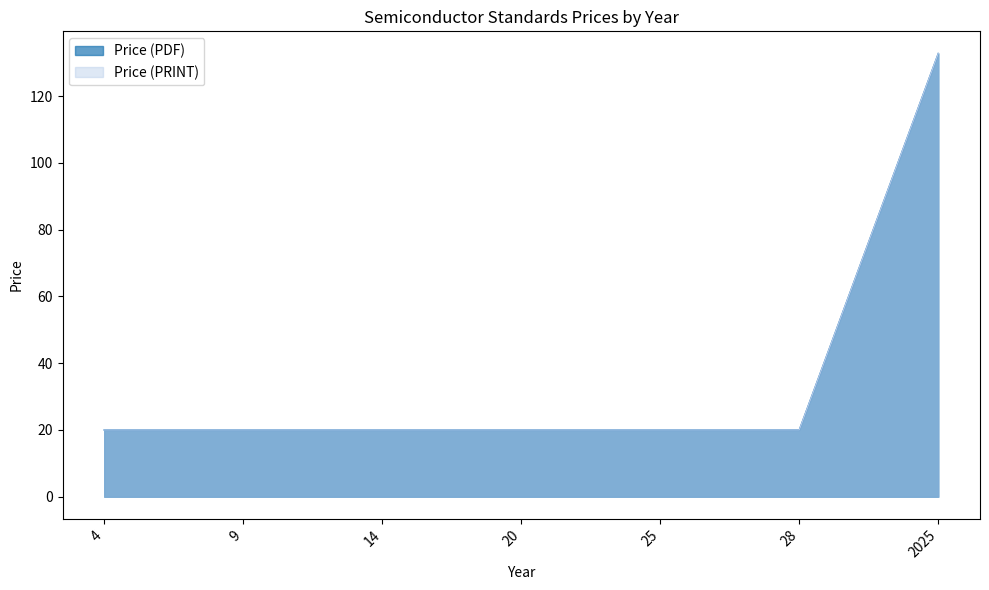

Is it true that Price (PRINT) equals 80.0 at 2025?

True